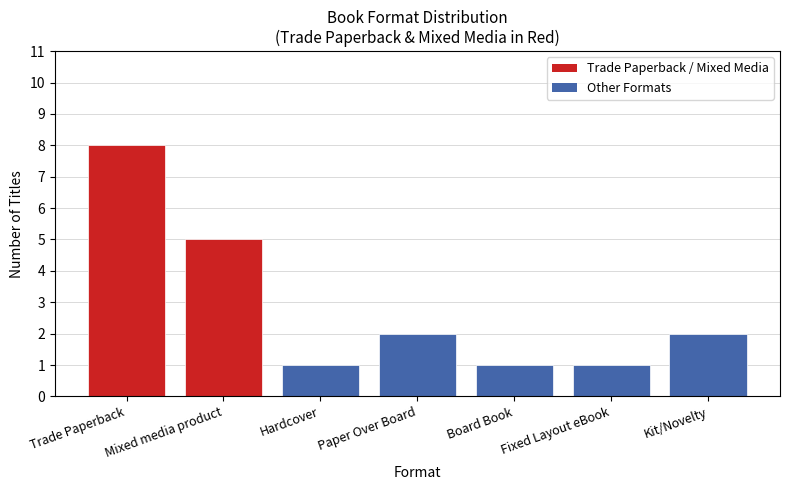

Does the chart contain stacked bars?

No